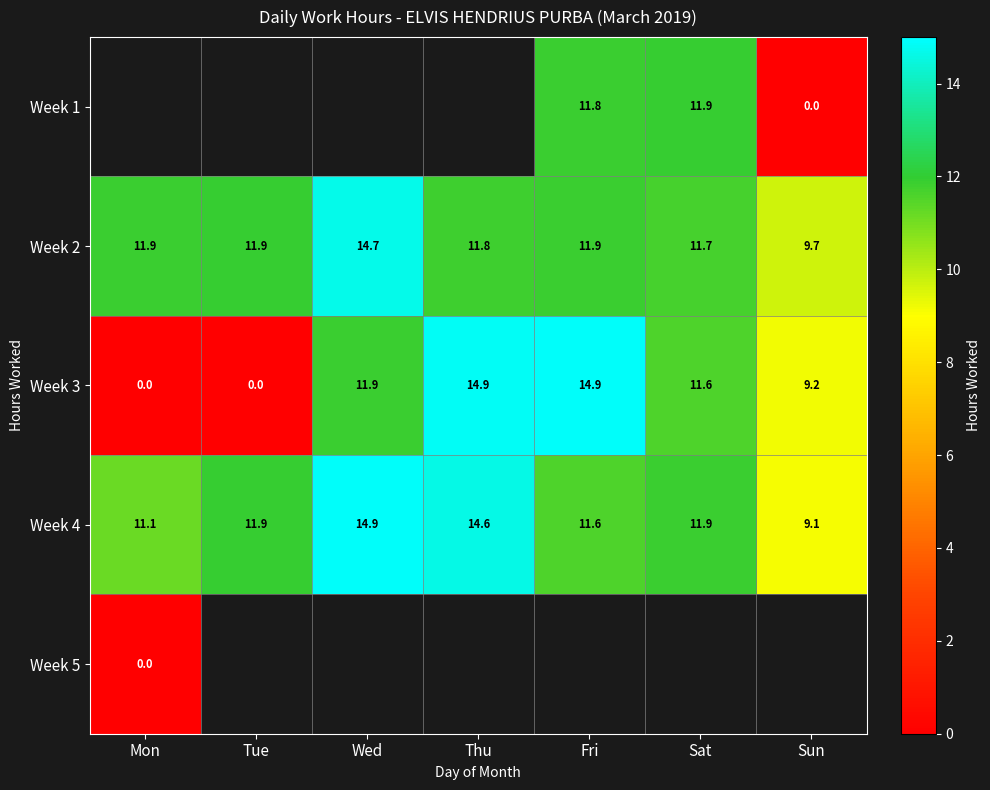

At which label does Week 4 reach its minimum?

Sun